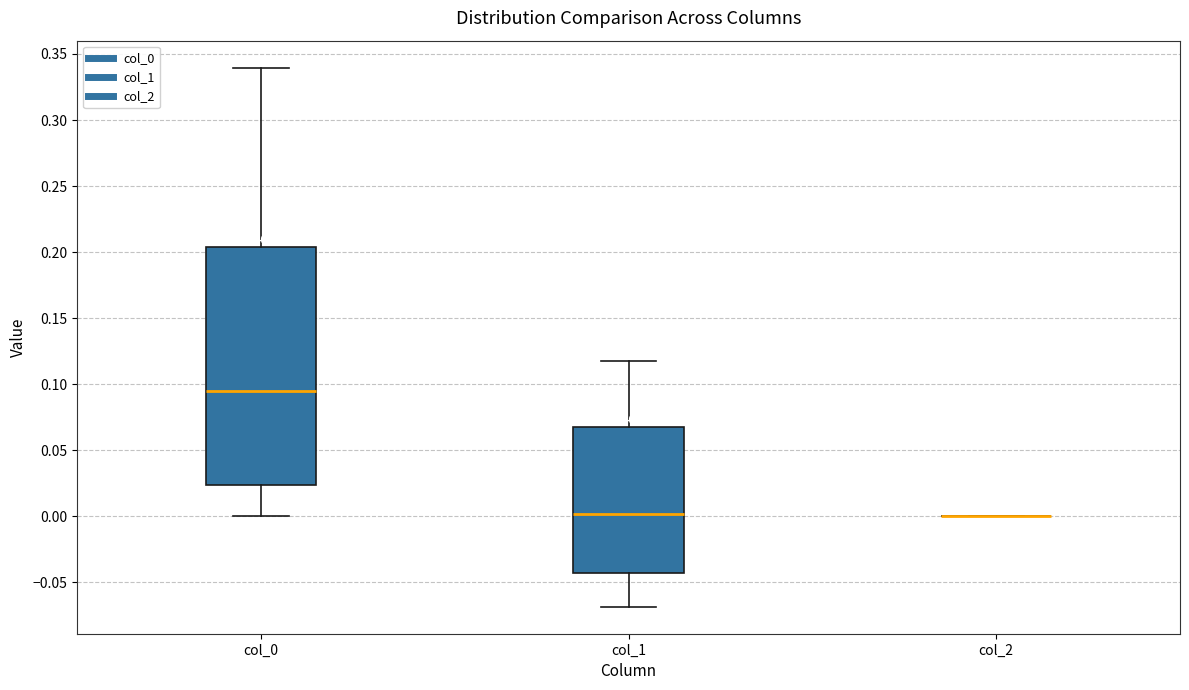

Where is the lower edge of the box for col_0 on the y-axis? The values are not printed on the chart, so give them approximately, as read against the axis.

0.025